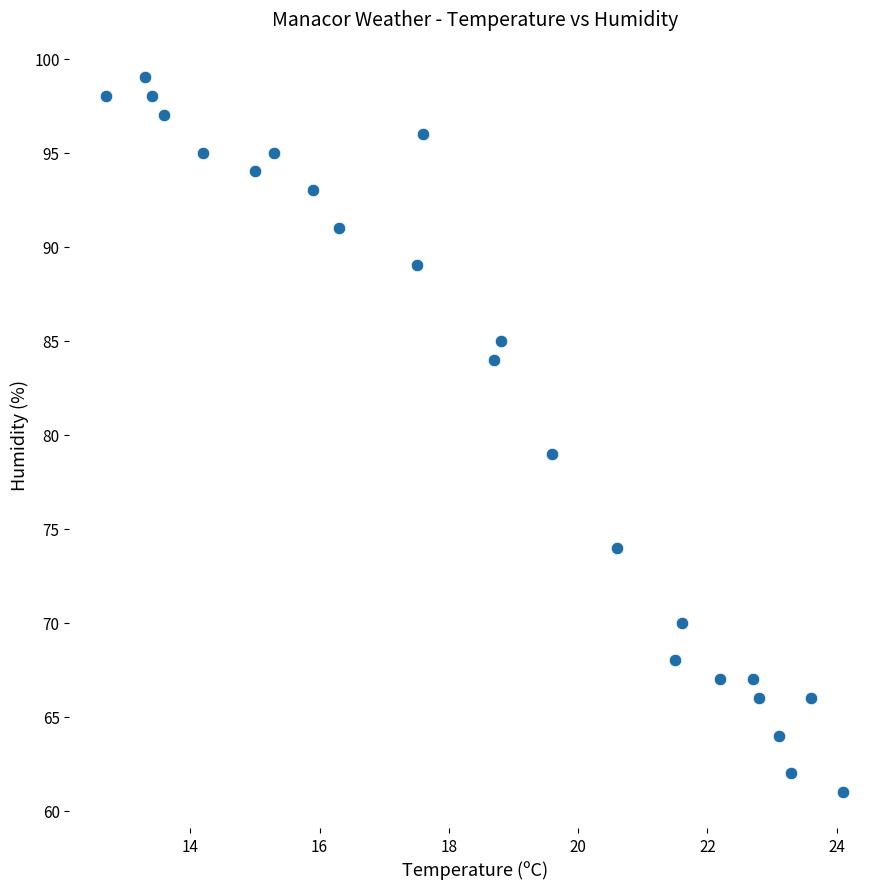

What Y value in the scatter plot is closest to 80?

79